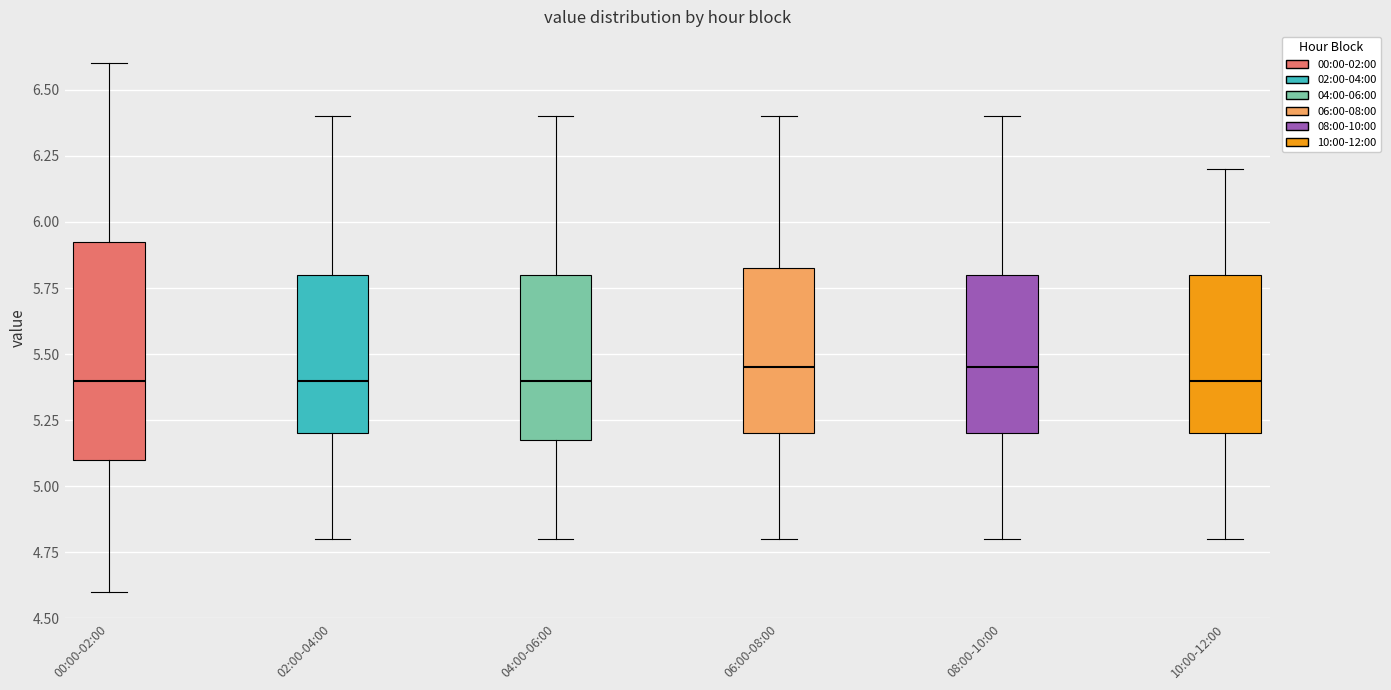

Reading left to right, read every box against the y-axis: the position of its median line, the range the box covers, and the ends of its whiskers. The values are not printed on the chart, so give them approximately, as read against the axis.

00:00-02:00: median 5.40, box 5.10 to 5.95, whiskers 4.60 to 6.60
02:00-04:00: median 5.40, box 5.20 to 5.80, whiskers 4.80 to 6.40
04:00-06:00: median 5.40, box 5.20 to 5.80, whiskers 4.80 to 6.40
06:00-08:00: median 5.45, box 5.20 to 5.85, whiskers 4.80 to 6.40
08:00-10:00: median 5.45, box 5.20 to 5.80, whiskers 4.80 to 6.40
10:00-12:00: median 5.40, box 5.20 to 5.80, whiskers 4.80 to 6.20